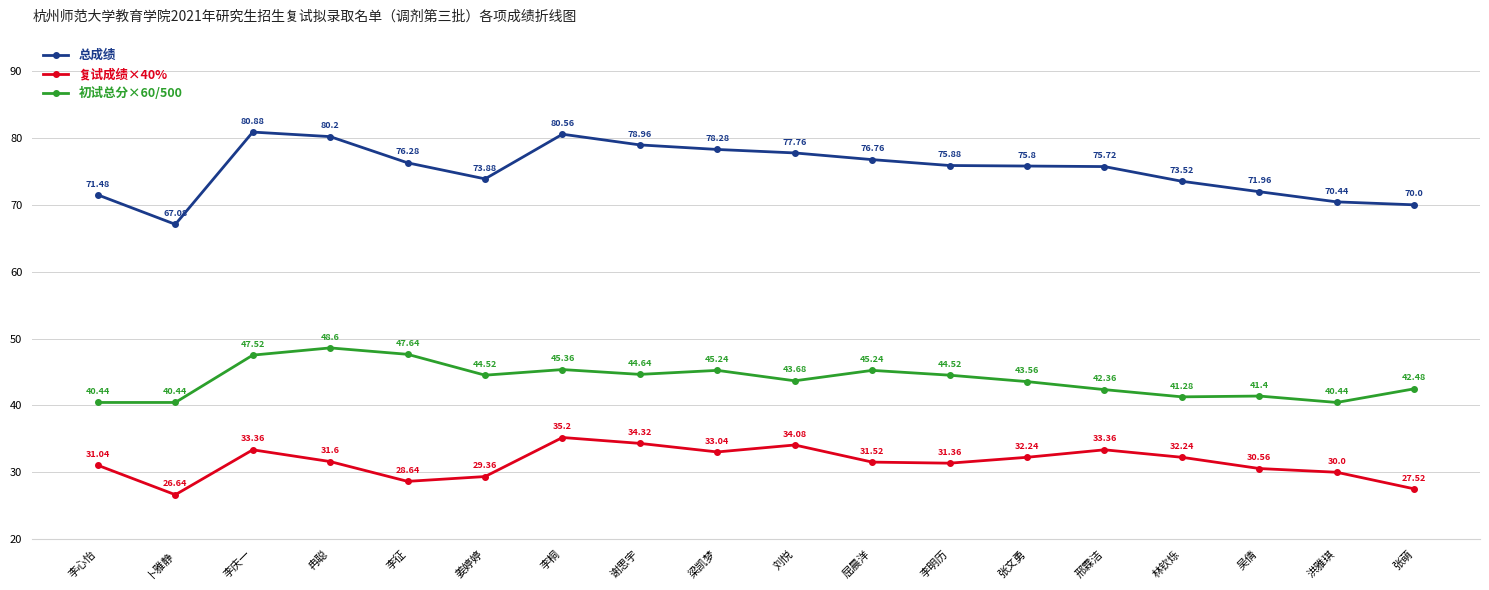

True or false: 初试总分×60/500 and 总成绩 cross at least once.

False